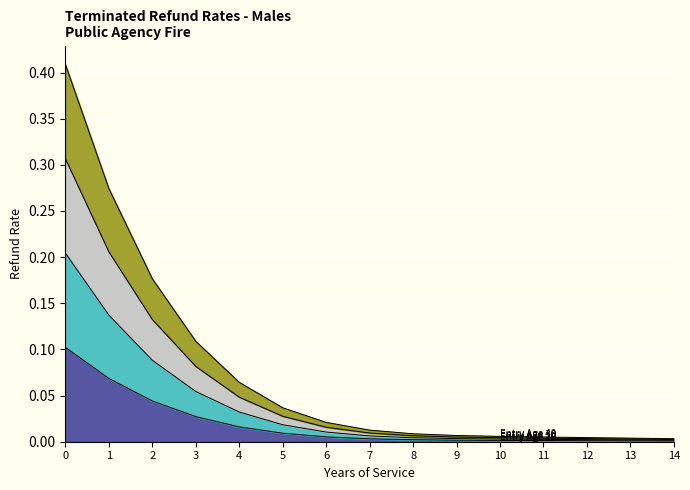

True or false: Entry Age 30 and Entry Age 15 intersect in this chart.

False